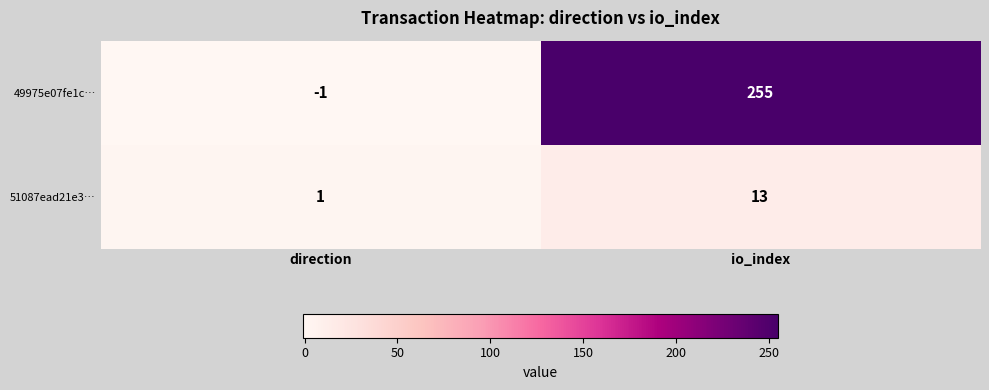

What is the total value across all series at io_index?

268